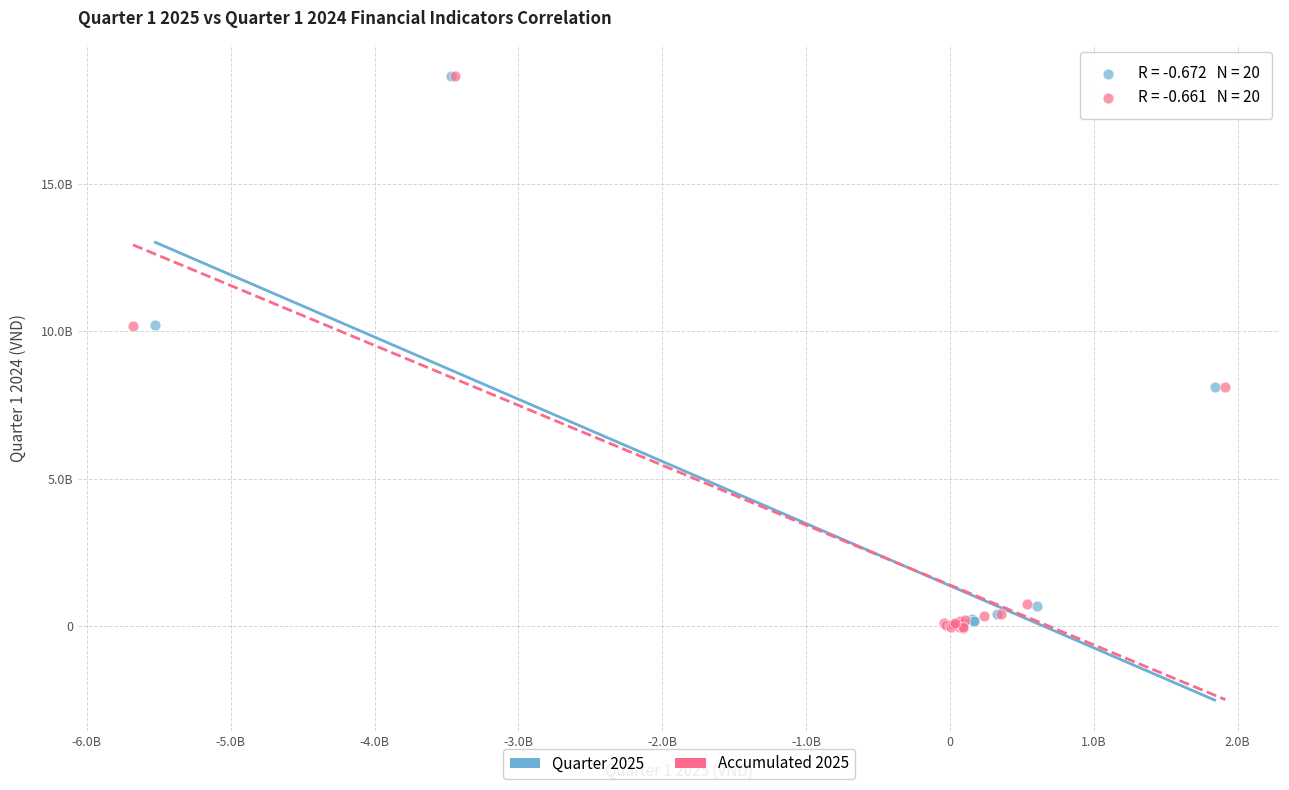

What are all the series names shown in the legend?

Quarter 2025, Accumulated 2025